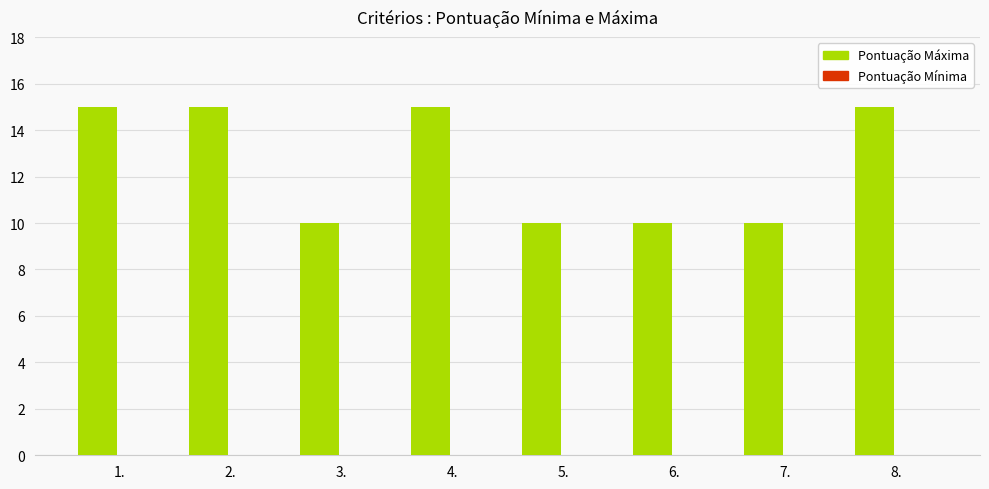

What is the label of the 6th bar from the right?

3.